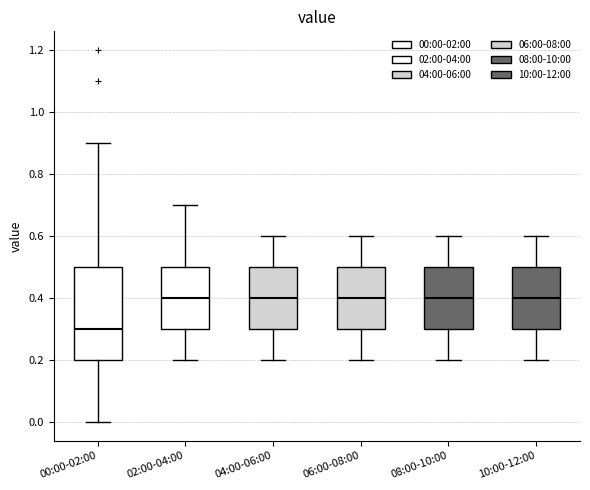

Reading left to right, transcribe this box plot: for each box, give where its median line is, the range the box spans, and where its two whiskers end, as read against the y-axis. The values are not printed on the chart, so give them approximately, as read against the axis.

00:00-02:00: median 0.3, box 0.2 to 0.5, whiskers 0.0 to 0.9
02:00-04:00: median 0.4, box 0.3 to 0.5, whiskers 0.2 to 0.7
04:00-06:00: median 0.4, box 0.3 to 0.5, whiskers 0.2 to 0.6
06:00-08:00: median 0.4, box 0.3 to 0.5, whiskers 0.2 to 0.6
08:00-10:00: median 0.4, box 0.3 to 0.5, whiskers 0.2 to 0.6
10:00-12:00: median 0.4, box 0.3 to 0.5, whiskers 0.2 to 0.6